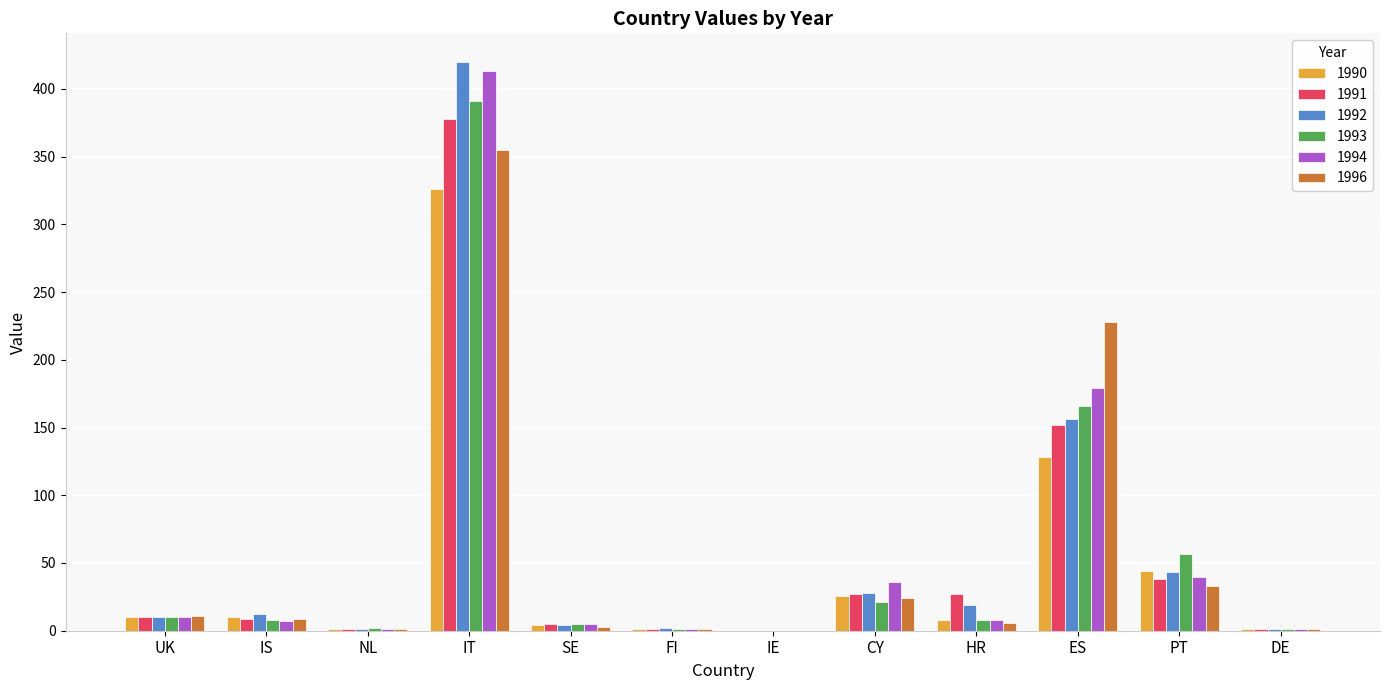

What is the average value of the 1990 series?

47